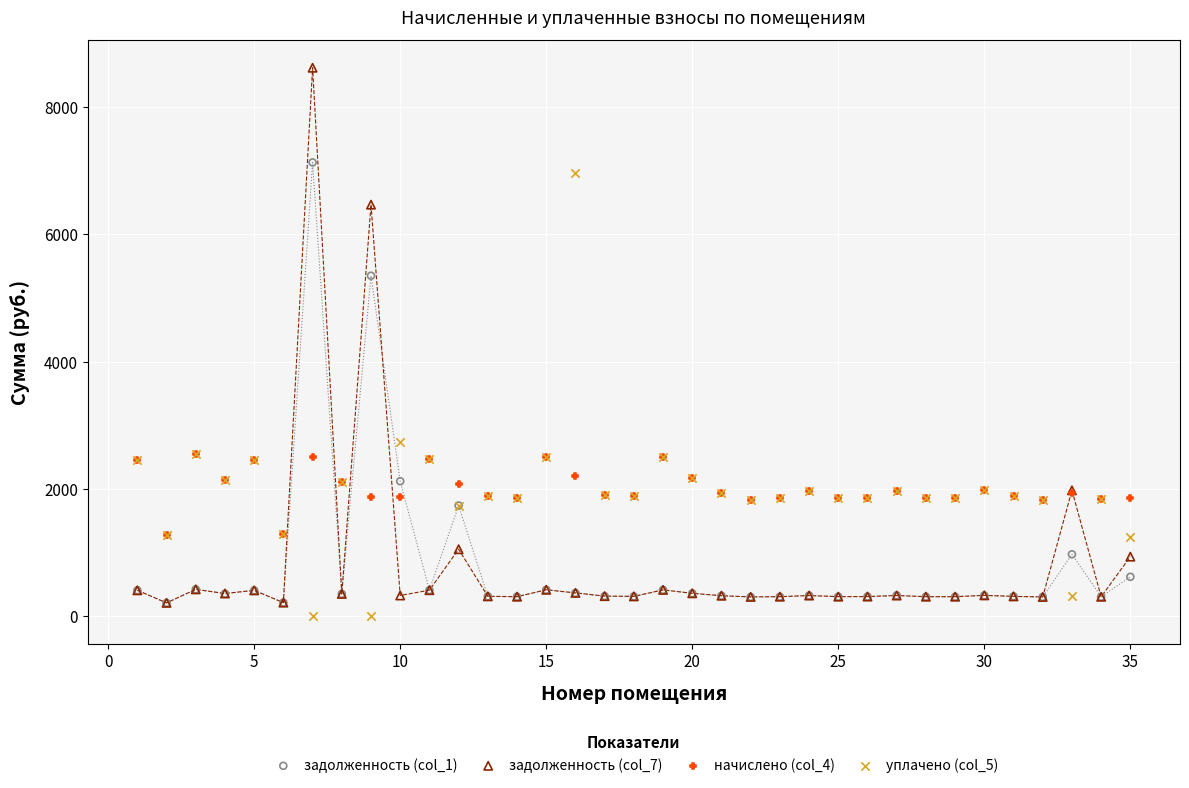

Across all series, what Y value is closest to 4310?

5352.0